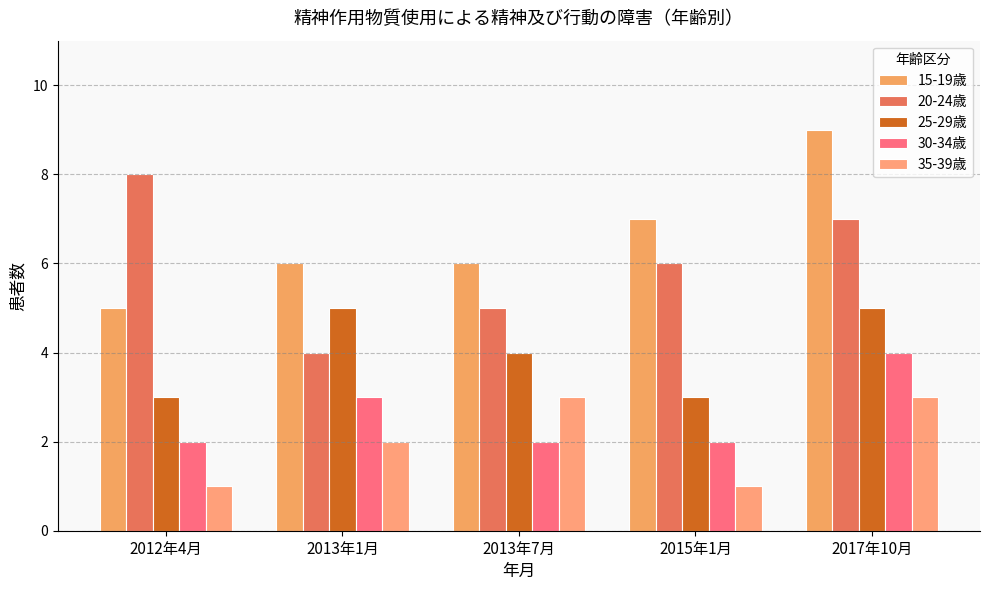

Reading right to left, list all the values displayed in this chart.

15-19歳: 2017年10月=9	2015年1月=7	2013年7月=6	2013年1月=6	2012年4月=5
20-24歳: 2017年10月=7	2015年1月=6	2013年7月=5	2013年1月=4	2012年4月=8
25-29歳: 2017年10月=5	2015年1月=3	2013年7月=4	2013年1月=5	2012年4月=3
30-34歳: 2017年10月=4	2015年1月=2	2013年7月=2	2013年1月=3	2012年4月=2
35-39歳: 2017年10月=3	2015年1月=1	2013年7月=3	2013年1月=2	2012年4月=1